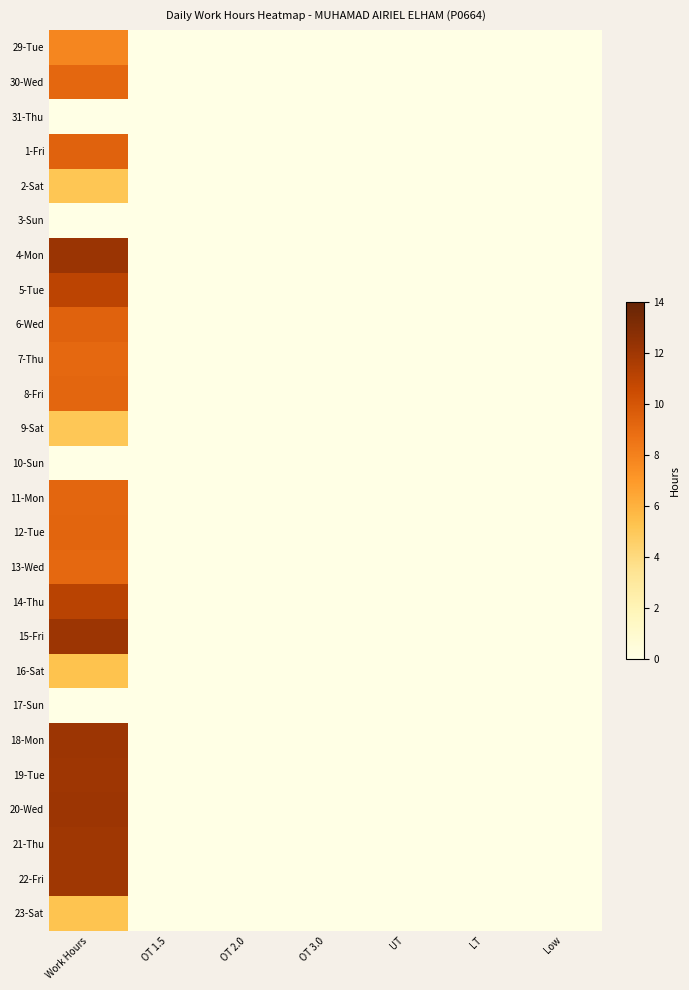

Reading left to right, transcribe all the data shown in this chart.

29-Tue: Work Hours=7.8	OT 1.5=0.0	OT 2.0=0.0	OT 3.0=0.0	UT=0.0	LT=0.0	Low=0.0
30-Wed: Work Hours=9.2	OT 1.5=0.0	OT 2.0=0.0	OT 3.0=0.0	UT=0.0	LT=0.0	Low=0.0
31-Thu: Work Hours=0.0	OT 1.5=0.0	OT 2.0=0.0	OT 3.0=0.0	UT=0.0	LT=0.0	Low=0.0
1-Fri: Work Hours=9.4	OT 1.5=0.0	OT 2.0=0.0	OT 3.0=0.0	UT=0.0	LT=0.0	Low=0.0
2-Sat: Work Hours=5.1	OT 1.5=0.0	OT 2.0=0.0	OT 3.0=0.0	UT=0.0	LT=0.0	Low=0.0
3-Sun: Work Hours=0.0	OT 1.5=0.0	OT 2.0=0.0	OT 3.0=0.0	UT=0.0	LT=0.0	Low=0.0
4-Mon: Work Hours=12.2	OT 1.5=0.0	OT 2.0=0.0	OT 3.0=0.0	UT=0.0	LT=0.0	Low=0.0
5-Tue: Work Hours=11.0	OT 1.5=0.0	OT 2.0=0.0	OT 3.0=0.0	UT=0.0	LT=0.0	Low=0.0
6-Wed: Work Hours=9.4	OT 1.5=0.0	OT 2.0=0.0	OT 3.0=0.0	UT=0.0	LT=0.0	Low=0.0
7-Thu: Work Hours=9.1	OT 1.5=0.0	OT 2.0=0.0	OT 3.0=0.0	UT=0.0	LT=0.0	Low=0.0
8-Fri: Work Hours=9.2	OT 1.5=0.0	OT 2.0=0.0	OT 3.0=0.0	UT=0.0	LT=0.0	Low=0.0
9-Sat: Work Hours=5.1	OT 1.5=0.0	OT 2.0=0.0	OT 3.0=0.0	UT=0.0	LT=0.0	Low=0.0
10-Sun: Work Hours=0.0	OT 1.5=0.0	OT 2.0=0.0	OT 3.0=0.0	UT=0.0	LT=0.0	Low=0.0
11-Mon: Work Hours=9.2	OT 1.5=0.0	OT 2.0=0.0	OT 3.0=0.0	UT=0.0	LT=0.0	Low=0.0
12-Tue: Work Hours=9.3	OT 1.5=0.0	OT 2.0=0.0	OT 3.0=0.0	UT=0.0	LT=0.0	Low=0.0
13-Wed: Work Hours=9.1	OT 1.5=0.0	OT 2.0=0.0	OT 3.0=0.0	UT=0.0	LT=0.0	Low=0.0
14-Thu: Work Hours=11.1	OT 1.5=0.0	OT 2.0=0.0	OT 3.0=0.0	UT=0.0	LT=0.0	Low=0.0
15-Fri: Work Hours=12.1	OT 1.5=0.0	OT 2.0=0.0	OT 3.0=0.0	UT=0.0	LT=0.0	Low=0.0
16-Sat: Work Hours=5.3	OT 1.5=0.0	OT 2.0=0.0	OT 3.0=0.0	UT=0.0	LT=0.0	Low=0.0
17-Sun: Work Hours=0.0	OT 1.5=0.0	OT 2.0=0.0	OT 3.0=0.0	UT=0.0	LT=0.0	Low=0.0
18-Mon: Work Hours=12.1	OT 1.5=0.0	OT 2.0=0.0	OT 3.0=0.0	UT=0.0	LT=0.0	Low=0.0
19-Tue: Work Hours=12.1	OT 1.5=0.0	OT 2.0=0.0	OT 3.0=0.0	UT=0.0	LT=0.0	Low=0.0
20-Wed: Work Hours=12.1	OT 1.5=0.0	OT 2.0=0.0	OT 3.0=0.0	UT=0.0	LT=0.0	Low=0.0
21-Thu: Work Hours=12.0	OT 1.5=0.0	OT 2.0=0.0	OT 3.0=0.0	UT=0.0	LT=0.0	Low=0.0
22-Fri: Work Hours=12.0	OT 1.5=0.0	OT 2.0=0.0	OT 3.0=0.0	UT=0.0	LT=0.0	Low=0.0
23-Sat: Work Hours=5.2	OT 1.5=0.0	OT 2.0=0.0	OT 3.0=0.0	UT=0.0	LT=0.0	Low=0.0